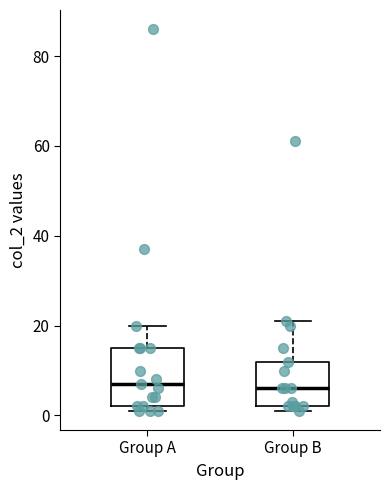

Comparing the boxes themselves (not the whiskers), which one is the tallest?

Group A